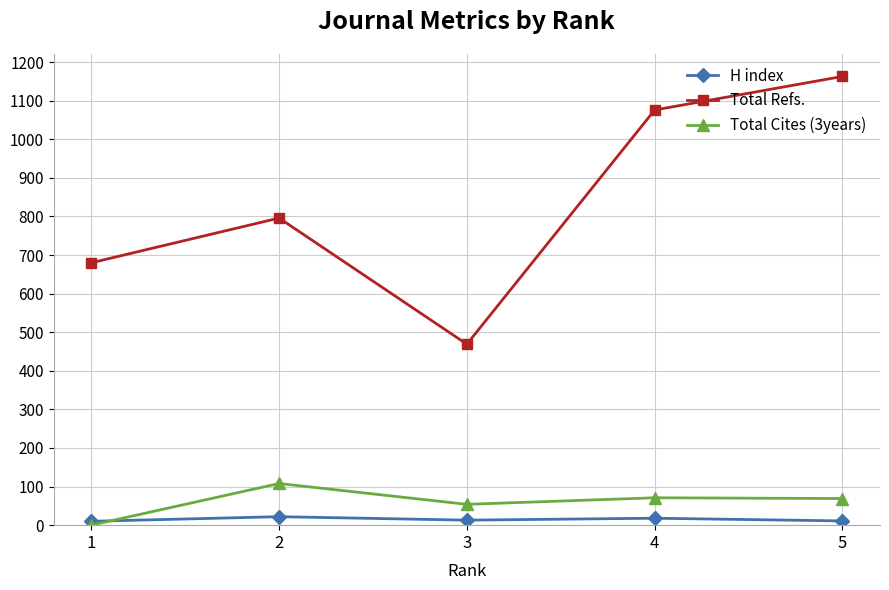

At which category is the sum across all series the highest?

5